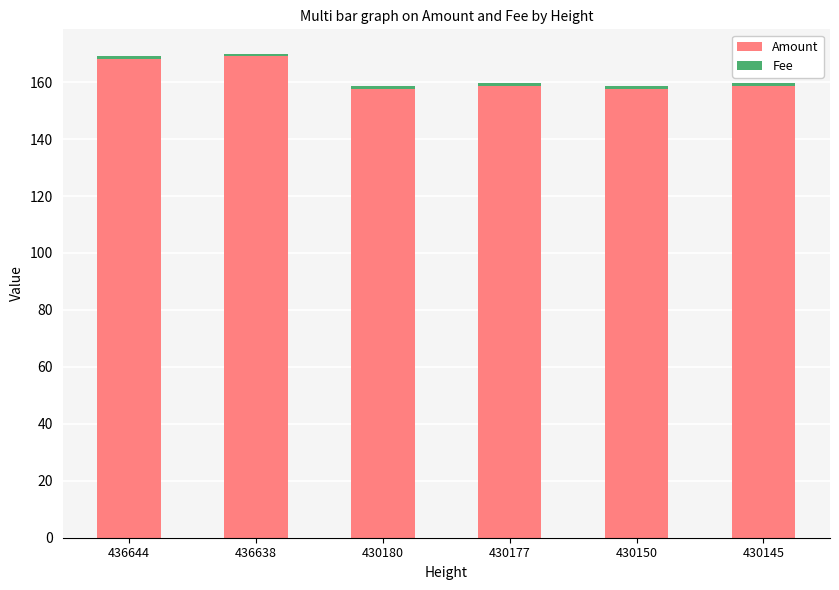

True or false: Amount has a value of 158.6 at 430145.

True